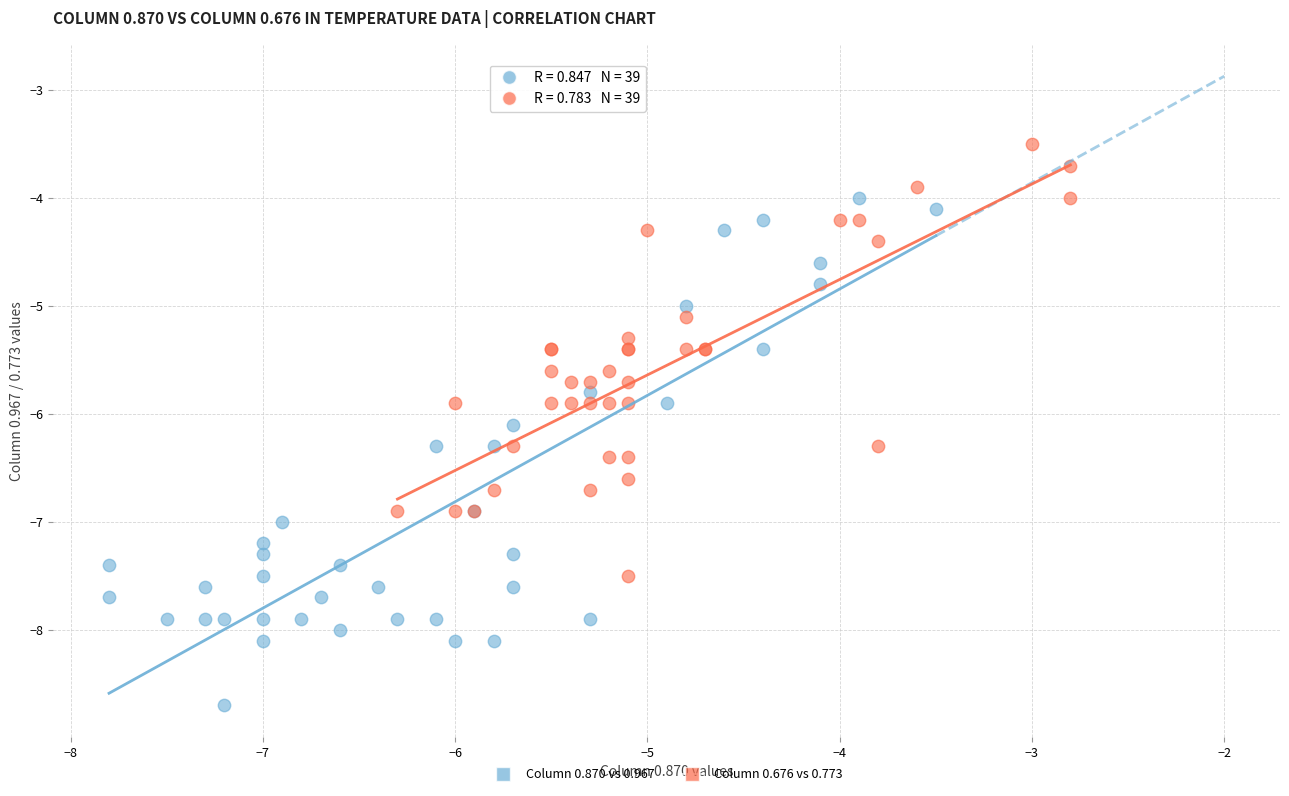

Which series reaches the minimum Y coordinate?

Column 0.870 vs 0.967